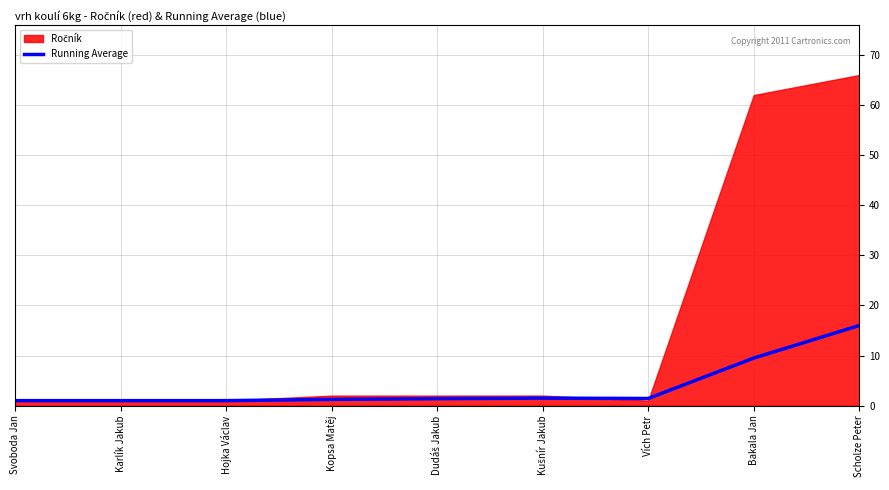

Where is the first local maximum?

Kušnír Jakub